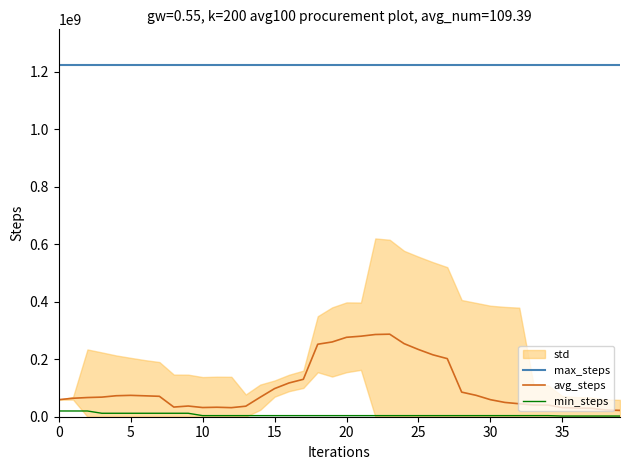

At 15, list the series in order from largest to smallest.

max_steps, avg_steps, min_steps